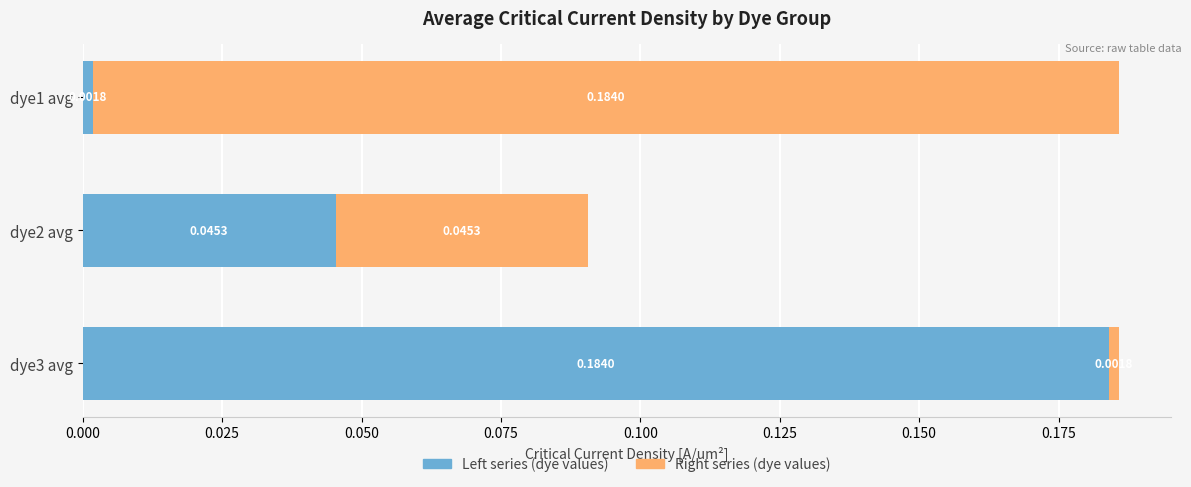

List the labels in order of Left series (dye values) value, smallest first.

dye1 avg, dye2 avg, dye3 avg